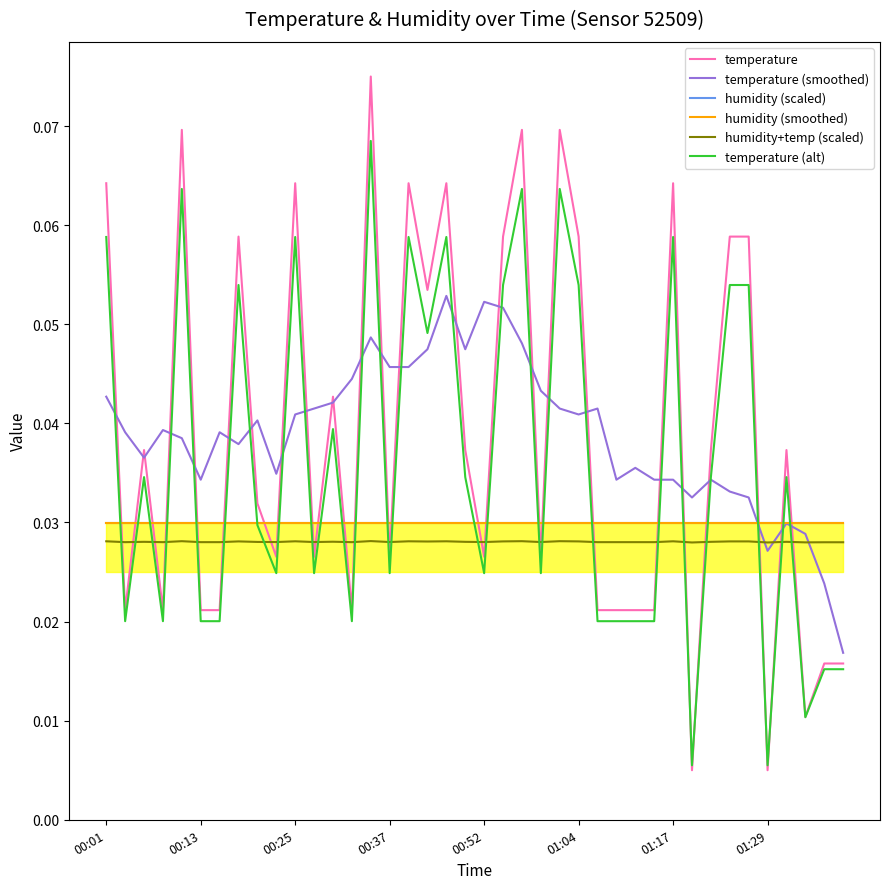

True or false: temperature (alt) and humidity+temp (scaled) intersect in this chart.

True